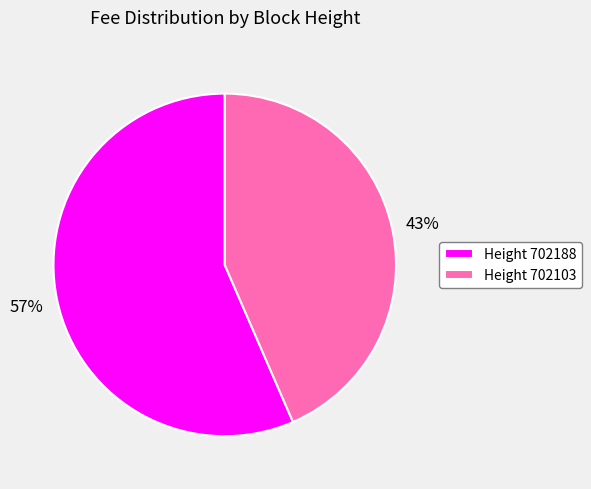

Is it true that Height 702188 is 47% of the pie?

False